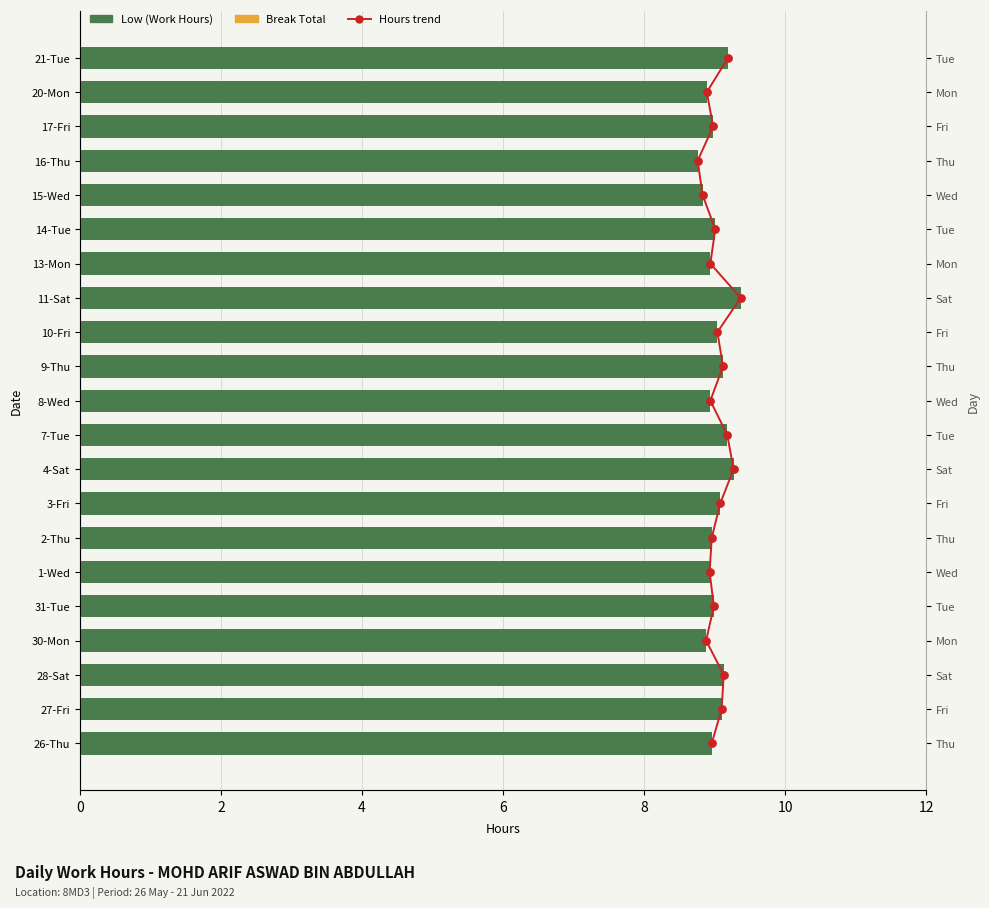

What are all the series names shown in the legend?

Hours trend, Low (Work Hours), Break Total